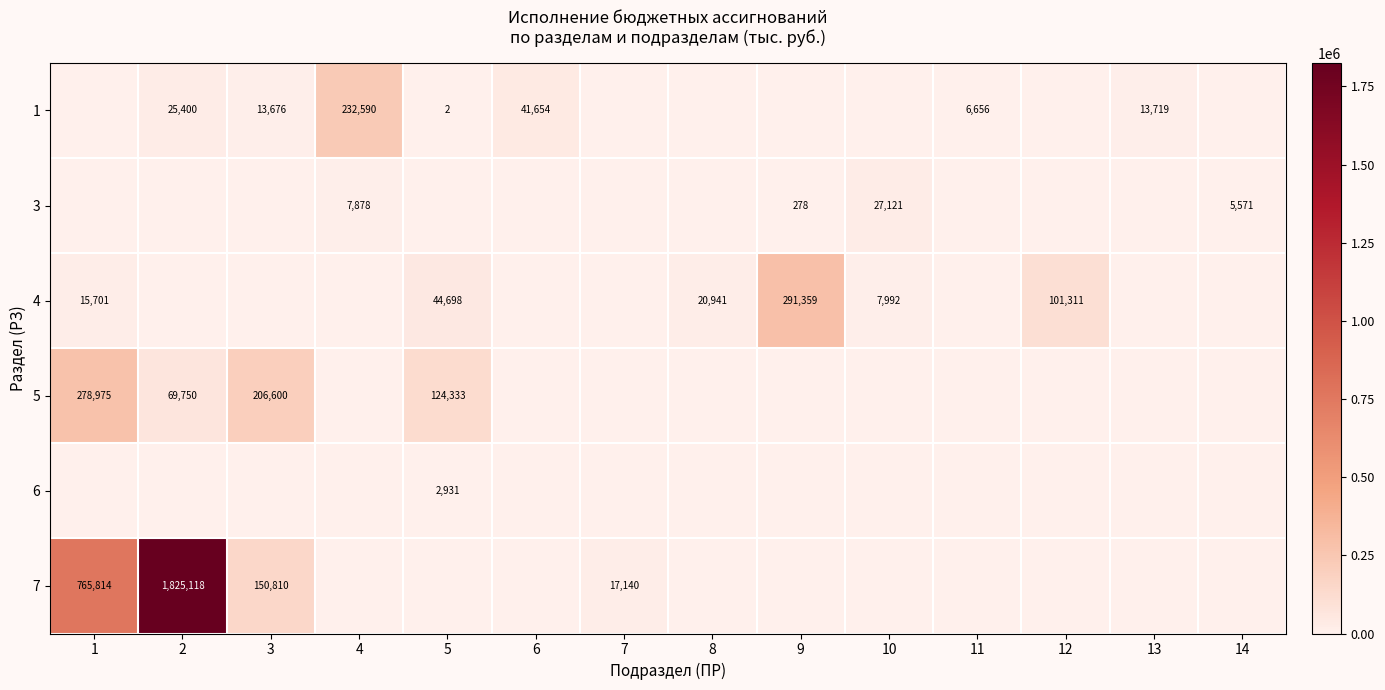

Is it true that 1 equals 56224.4 at 6?

False